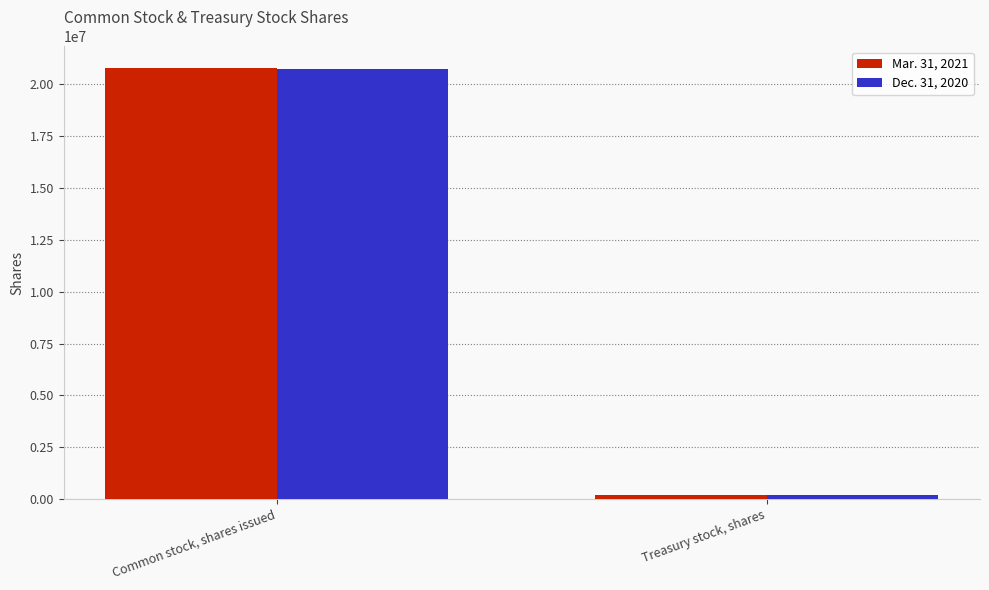

True or false: Mar. 31, 2021 has a value of 12175906 at Common stock, shares issued.

False